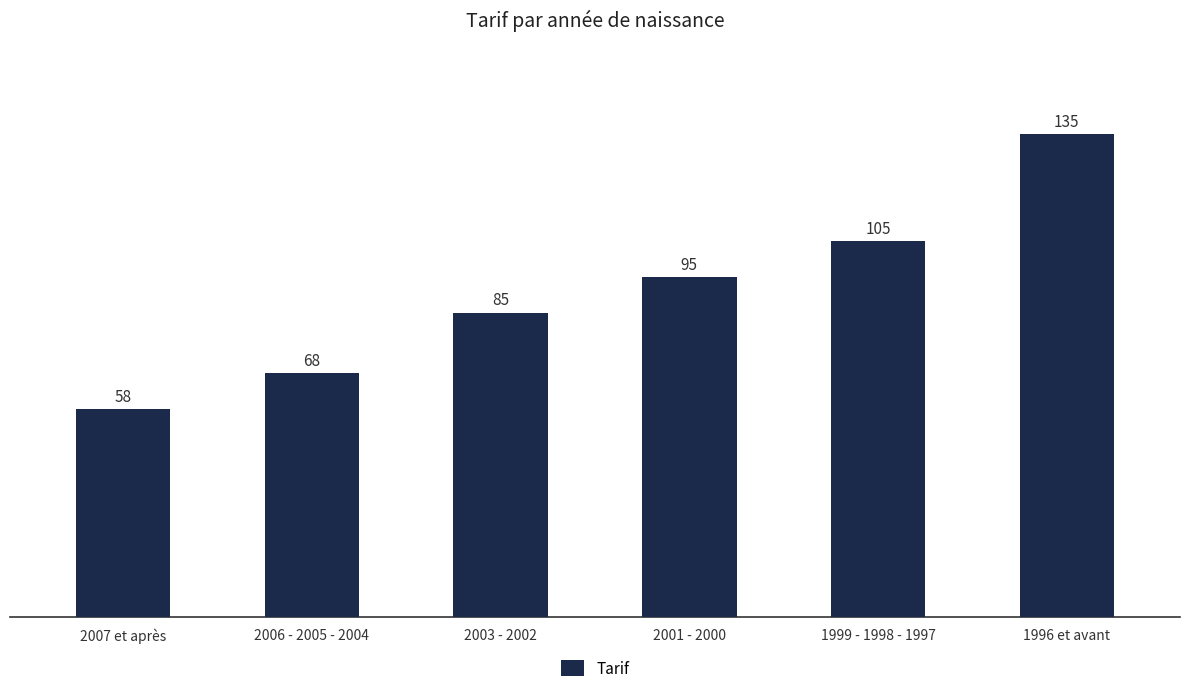

True or false: the data shows 95 at 2001 - 2000.

True